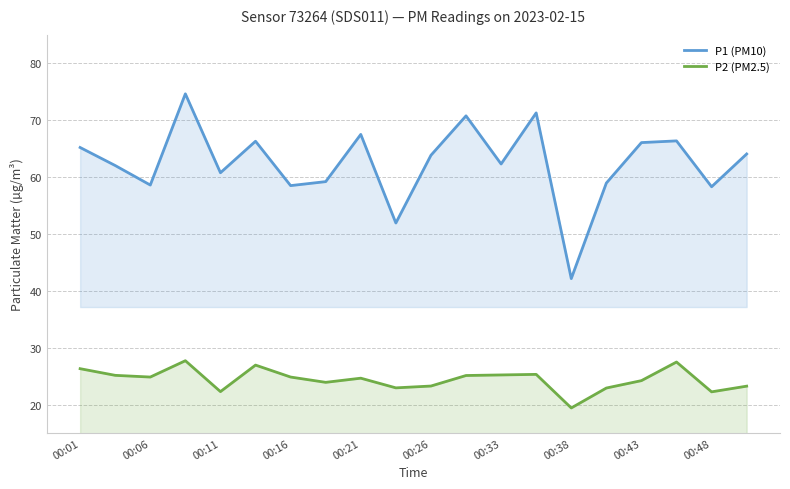

Is the value of P1 (PM10) at 11 greater than the value of P2 (PM2.5) at 13?

Yes